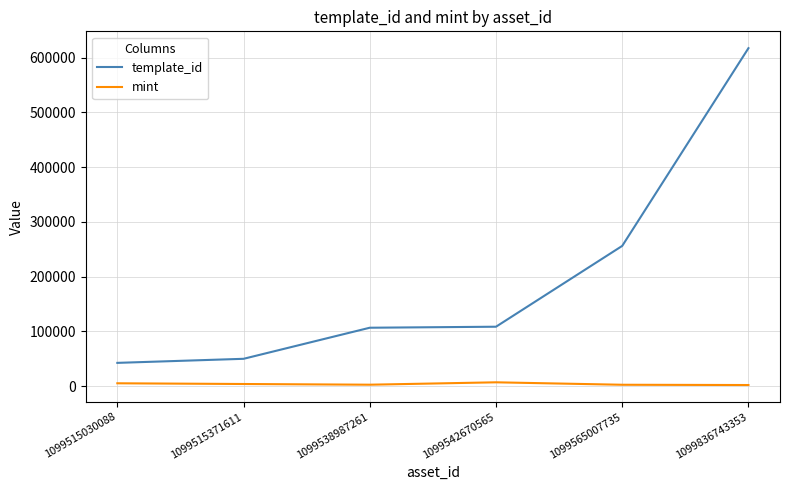

List the series in order of their peak value, highest first.

template_id, mint